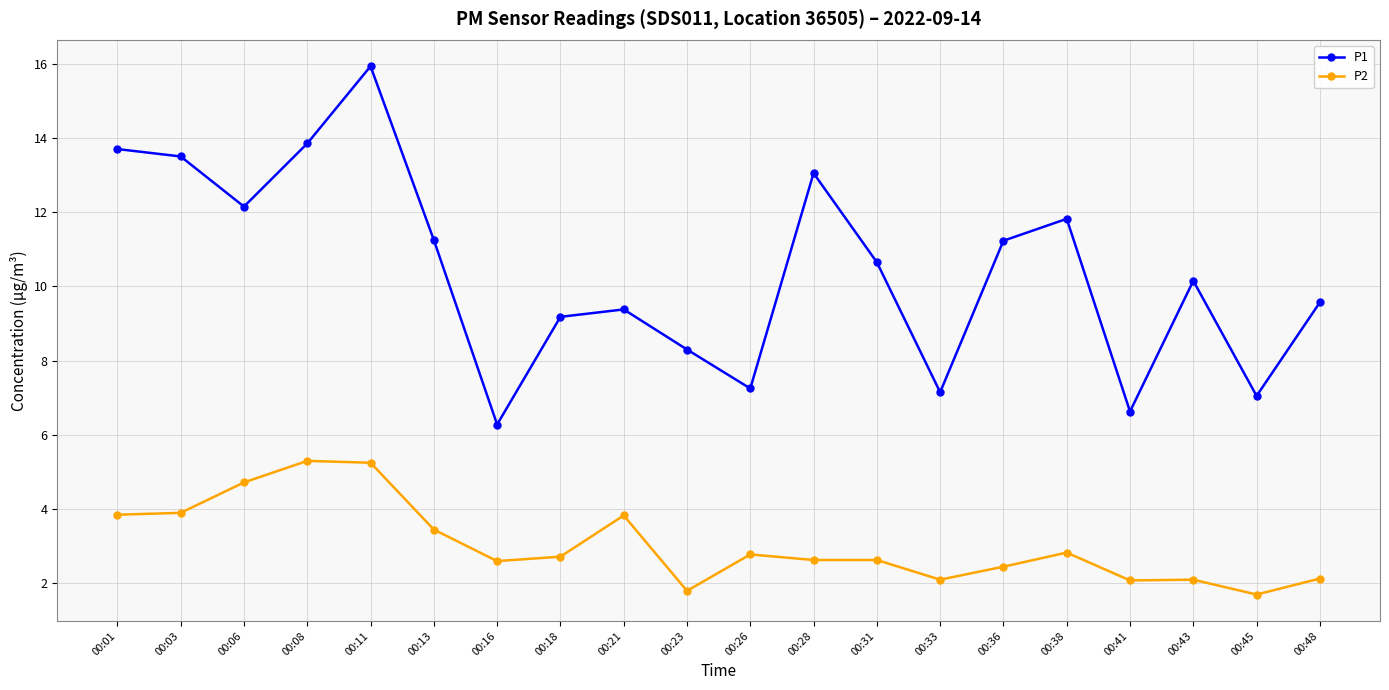

What is the value of the P1 point at the 16th from the left?

11.8